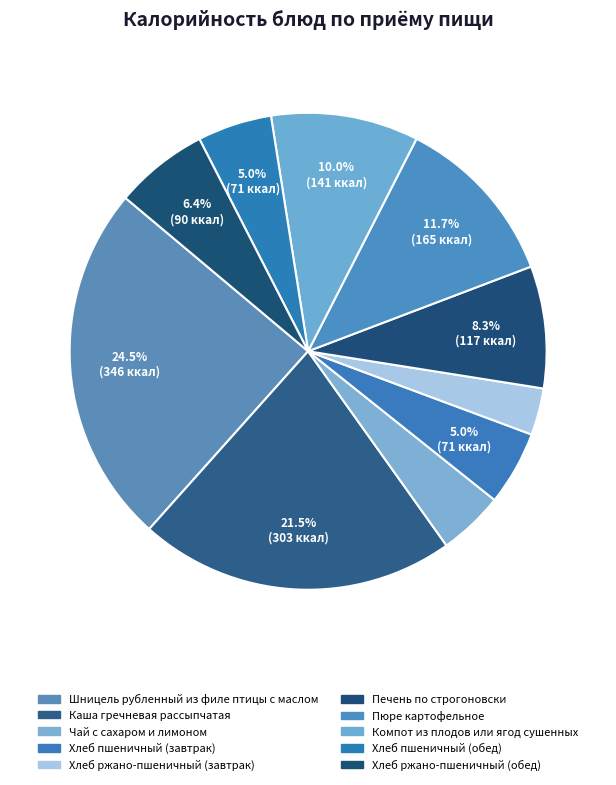

What portion of the pie excludes Пюре картофельное?

88.3%